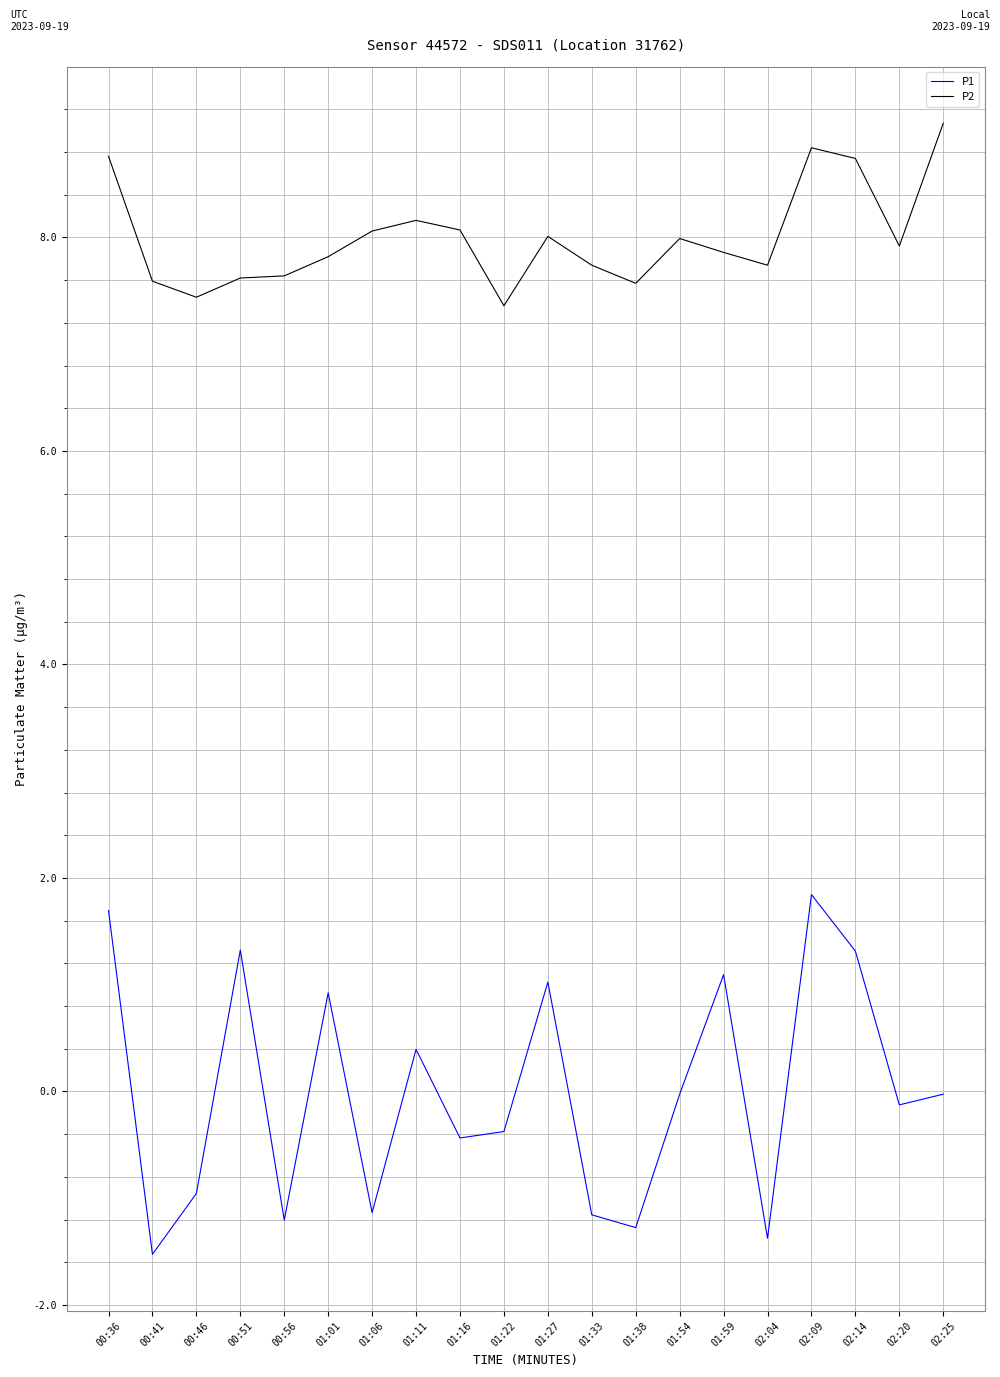

What position from the right is 02:14?

3